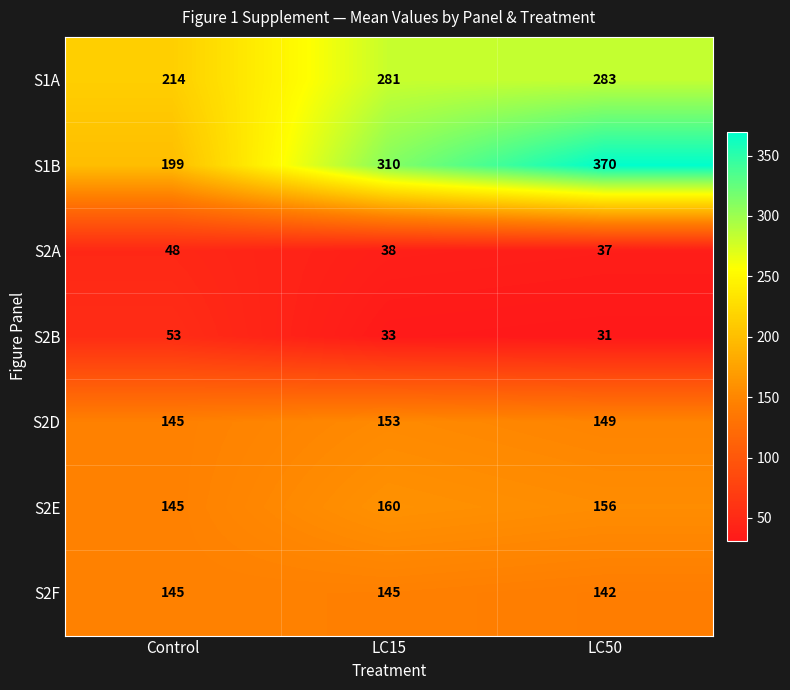

What is the difference between the highest and lowest values at LC50?

339